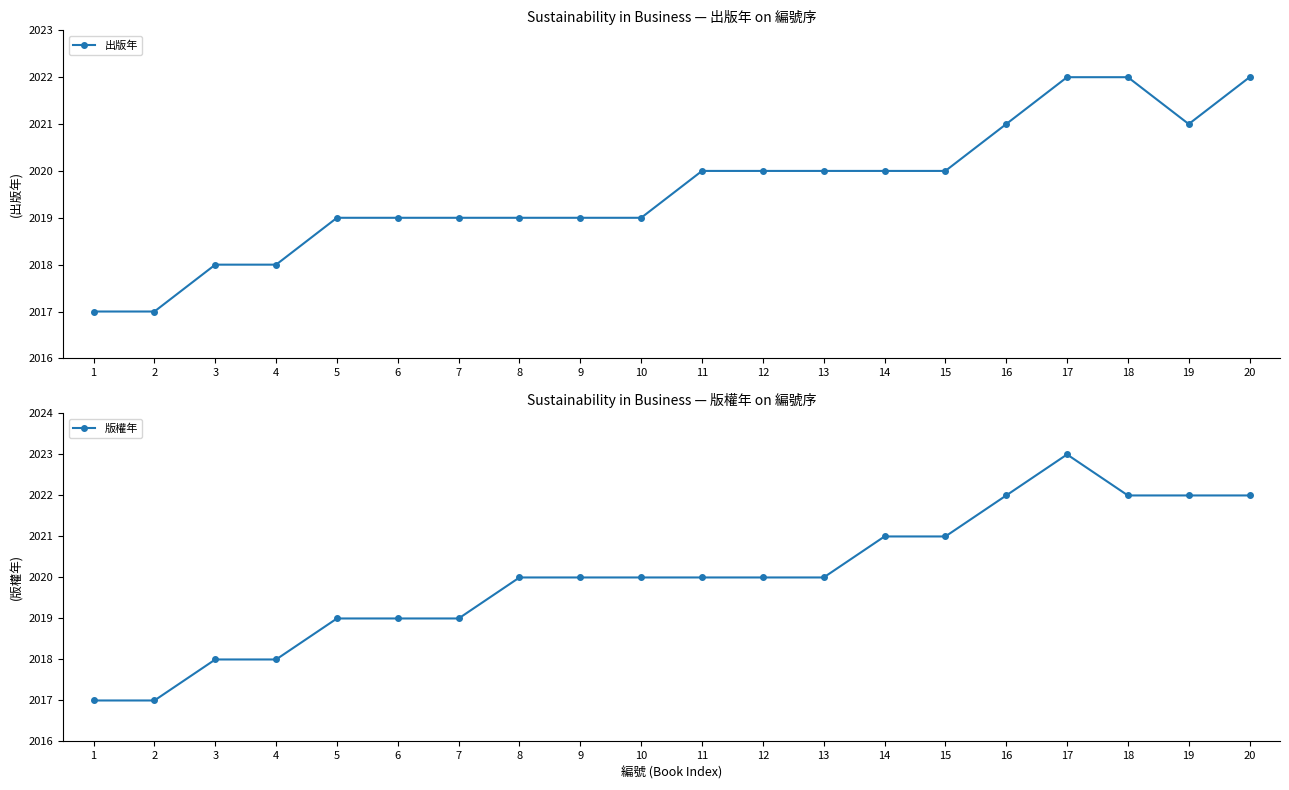

What is the value of the 出版年 point at the 8th from the left?

2019